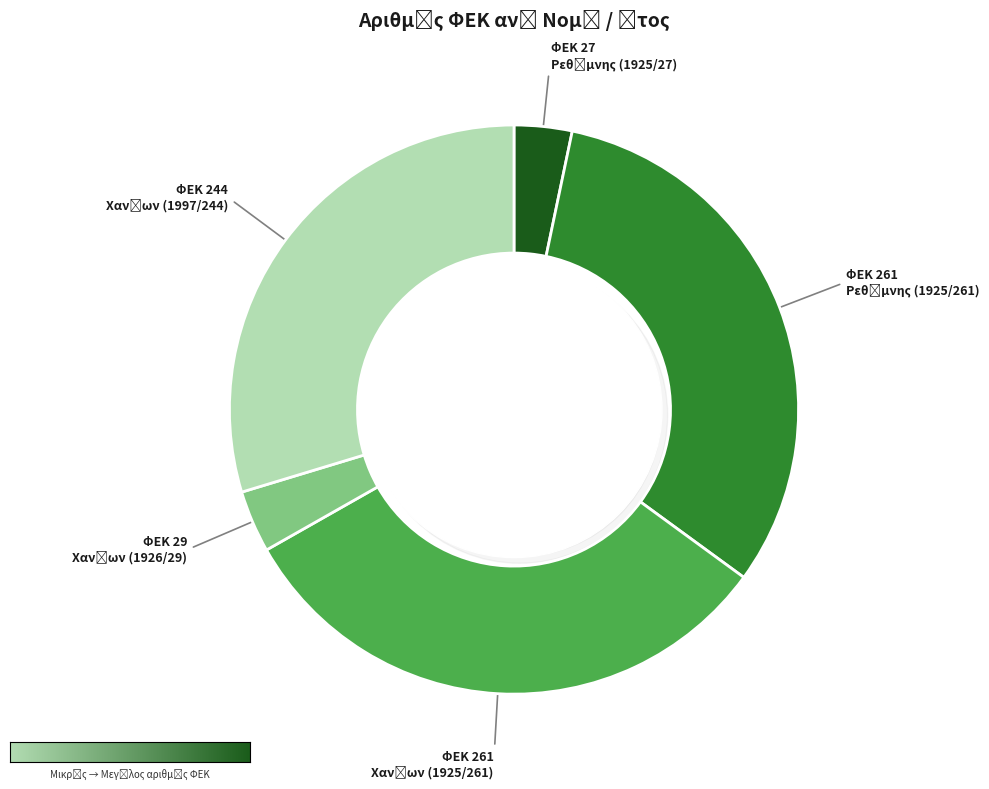

What is the smallest slice in the pie chart?

Ρεθύμνης (1925/27)